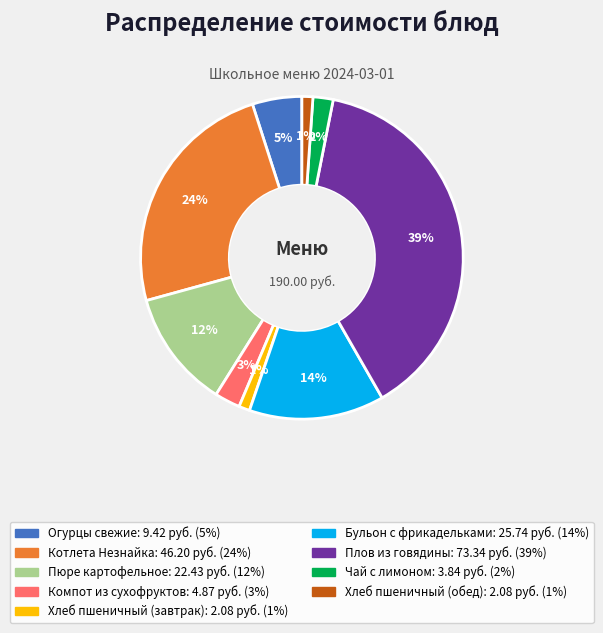

Is Плов из говядины the majority of the pie?

No